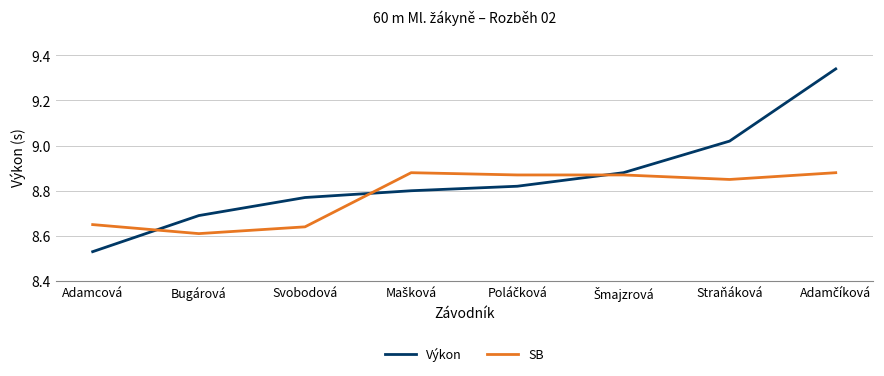

Is this an area chart (filled region under the line)?

No